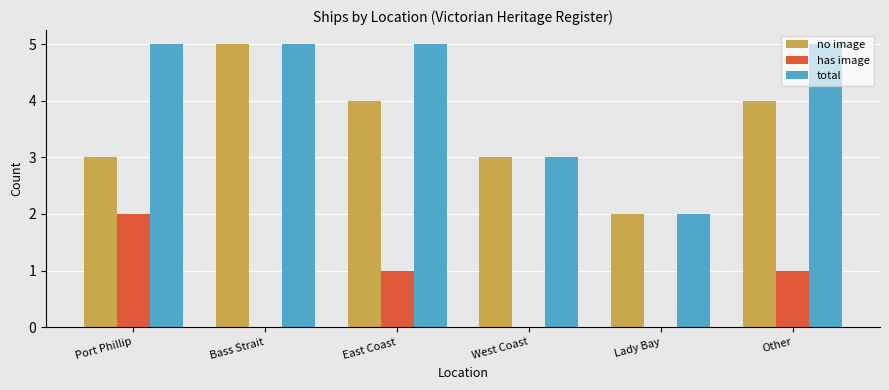

How many no image values are between 3 and 4?

4